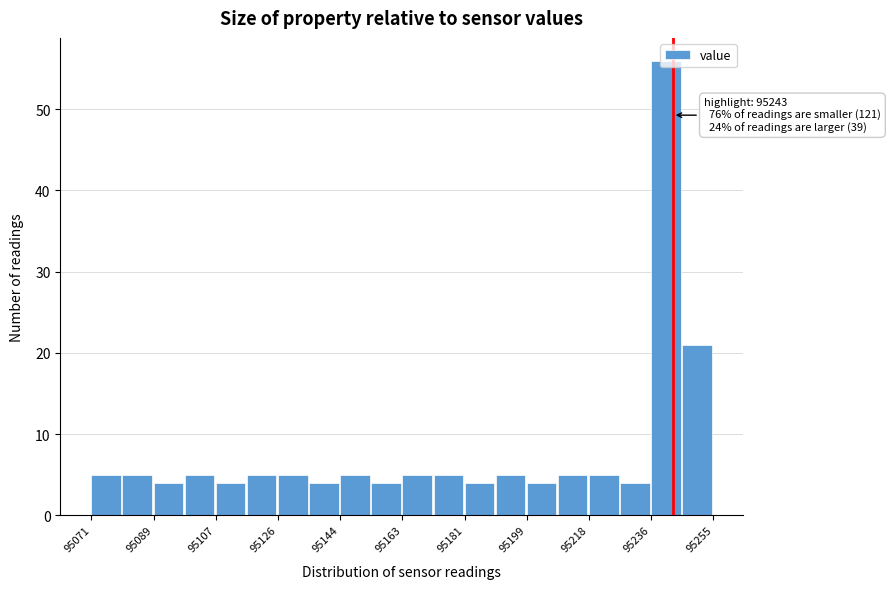

Which range on the x-axis has the tallest bar?

95236.6 to 95245.8